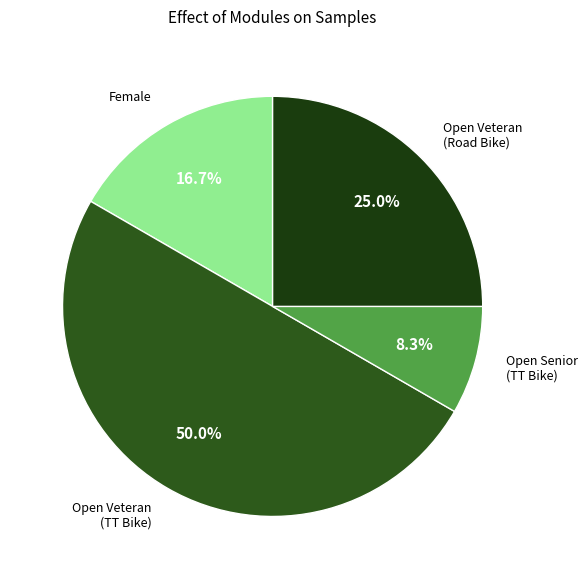

Approximately how many times larger is the value at Open Veteran (TT Bike) compared to Open Veteran (Road Bike)?

2.0